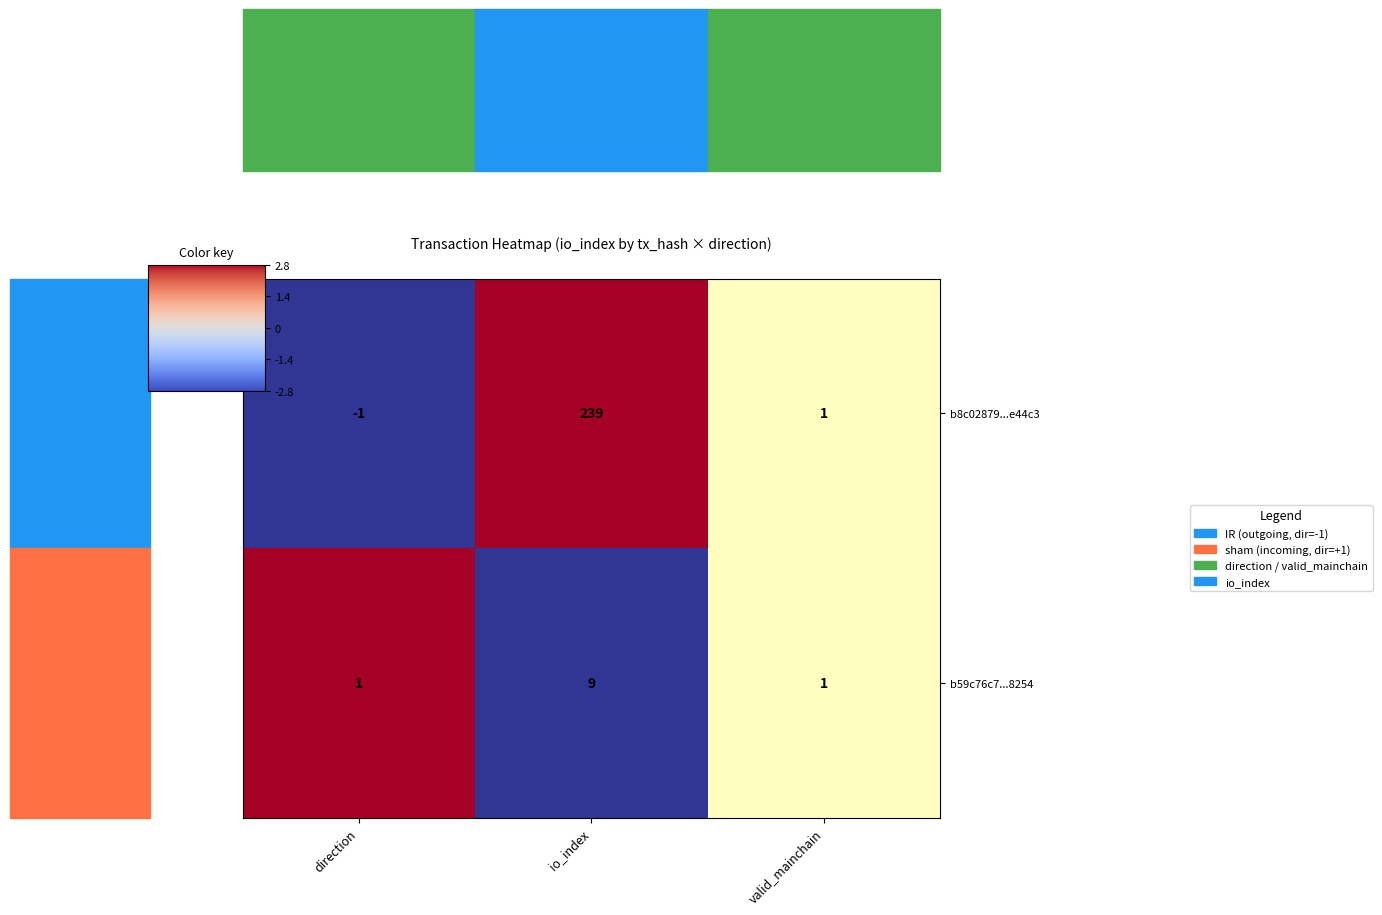

At which category is the sum across all series the highest?

io_index